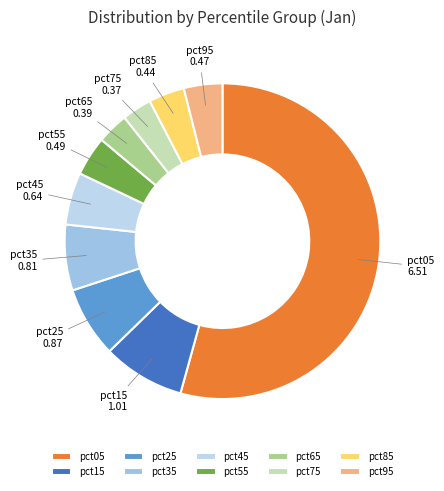

The pct25 slice represents 7% of the pie. True or false?

True